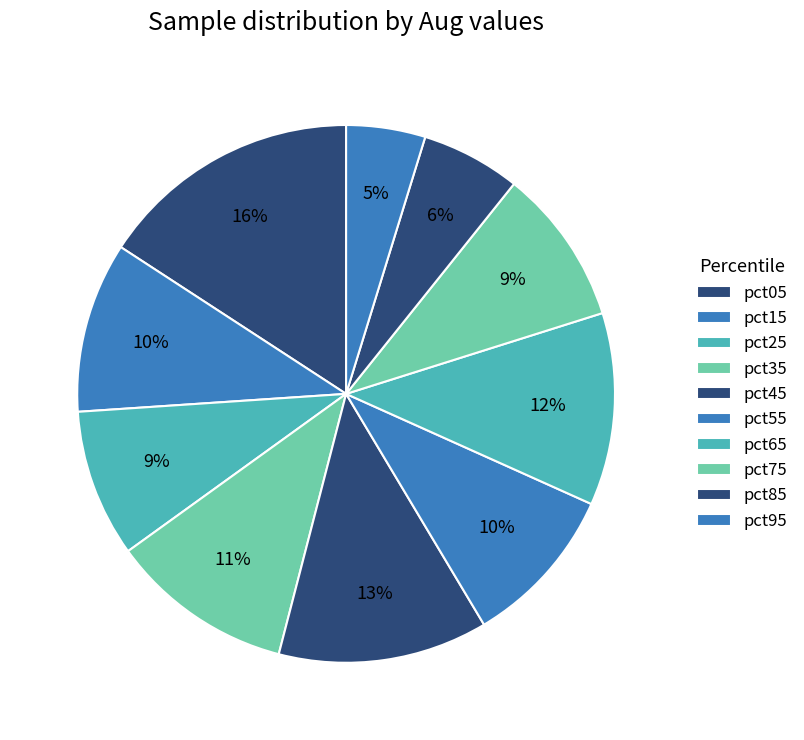

Is there any slice that represents more than half of the pie?

No